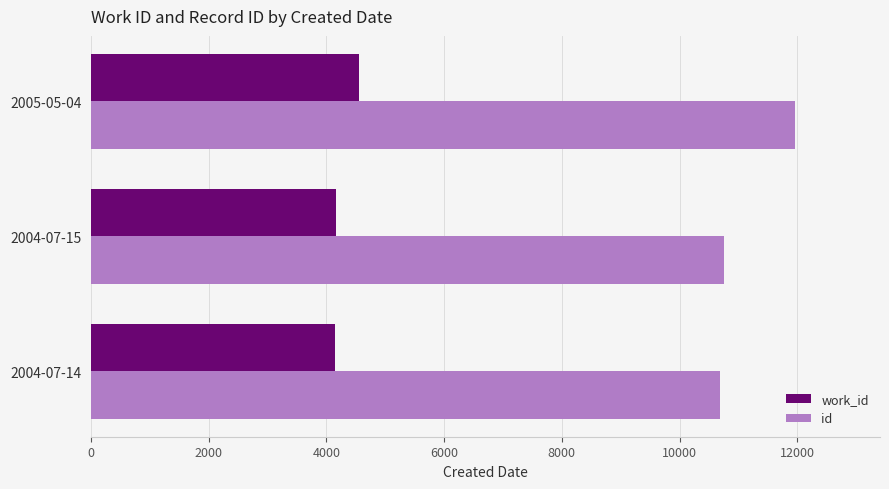

Which series has the largest total across all categories?

id